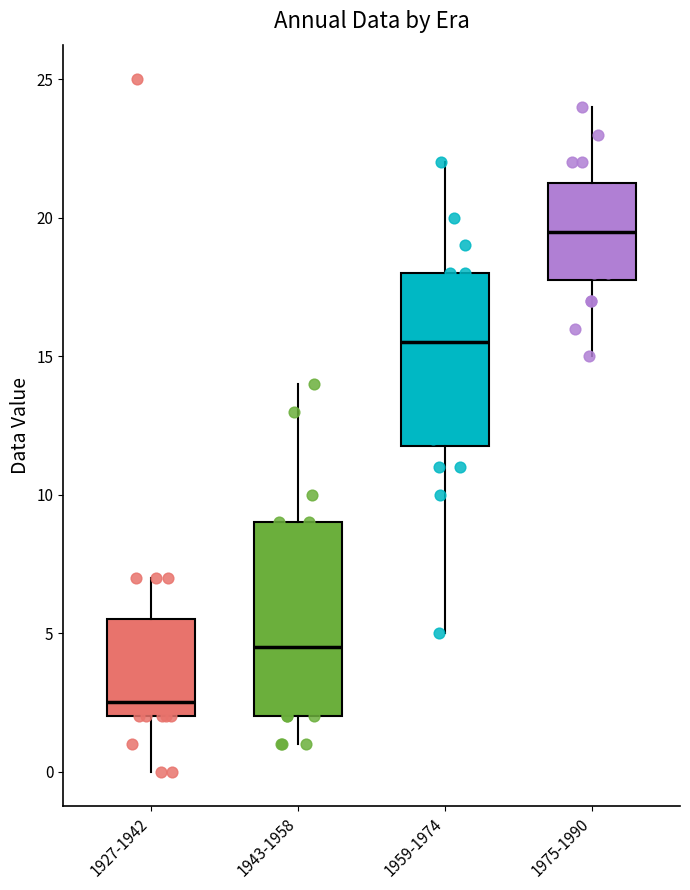

Reading left to right, transcribe this box plot: for each box, give where its median line is, the range the box spans, and where its two whiskers end, as read against the y-axis. The values are not printed on the chart, so give them approximately, as read against the axis.

1927-1942: median 2.5, box 2.0 to 5.5, whiskers 0.0 to 7.0
1943-1958: median 4.5, box 2.0 to 9.0, whiskers 1.0 to 14.0
1959-1974: median 15.5, box 12.0 to 18.0, whiskers 5.0 to 22.0
1975-1990: median 19.5, box 18.0 to 21.5, whiskers 15.0 to 24.0